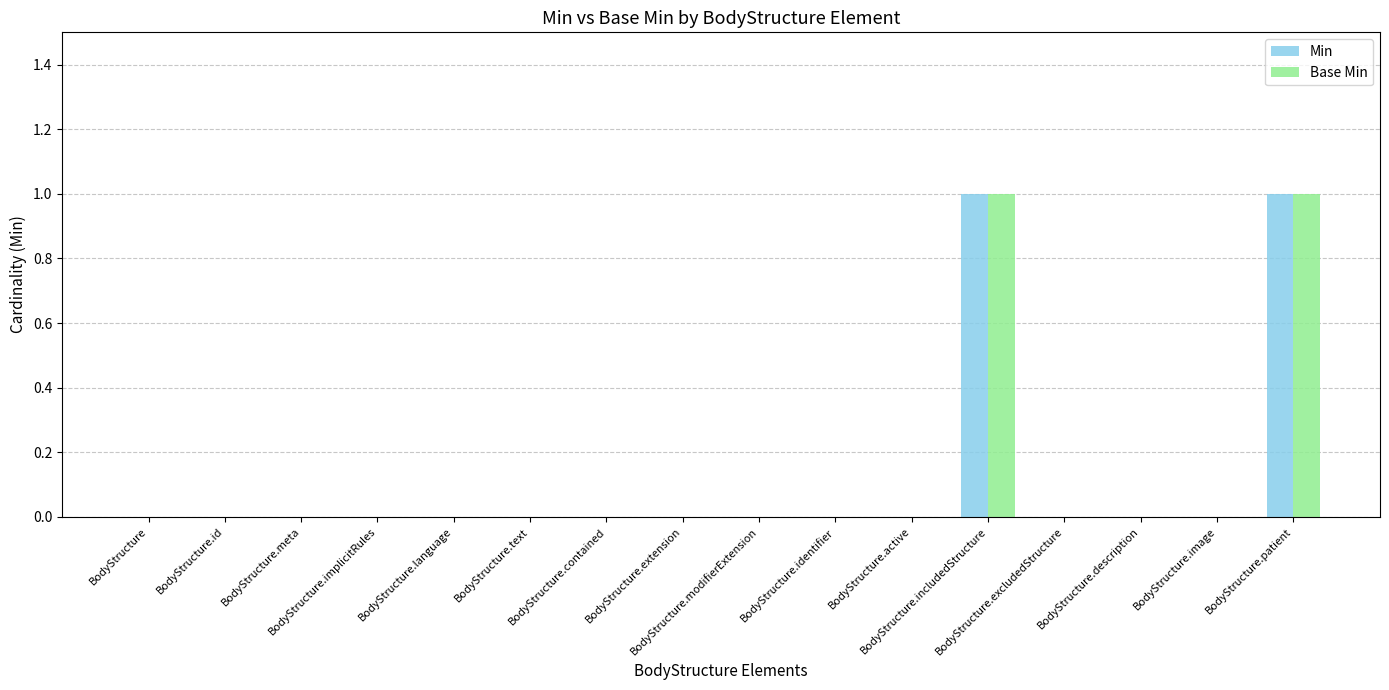

Reading left to right, transcribe all the data shown in this chart.

Min: BodyStructure=0	BodyStructure.id=0	BodyStructure.meta=0	BodyStructure.implicitRules=0	BodyStructure.language=0	BodyStructure.text=0	BodyStructure.contained=0	BodyStructure.extension=0	BodyStructure.modifierExtension=0	BodyStructure.identifier=0	BodyStructure.active=0	BodyStructure.includedStructure=1	BodyStructure.excludedStructure=0	BodyStructure.description=0	BodyStructure.image=0	BodyStructure.patient=1
Base Min: BodyStructure=0	BodyStructure.id=0	BodyStructure.meta=0	BodyStructure.implicitRules=0	BodyStructure.language=0	BodyStructure.text=0	BodyStructure.contained=0	BodyStructure.extension=0	BodyStructure.modifierExtension=0	BodyStructure.identifier=0	BodyStructure.active=0	BodyStructure.includedStructure=1	BodyStructure.excludedStructure=0	BodyStructure.description=0	BodyStructure.image=0	BodyStructure.patient=1